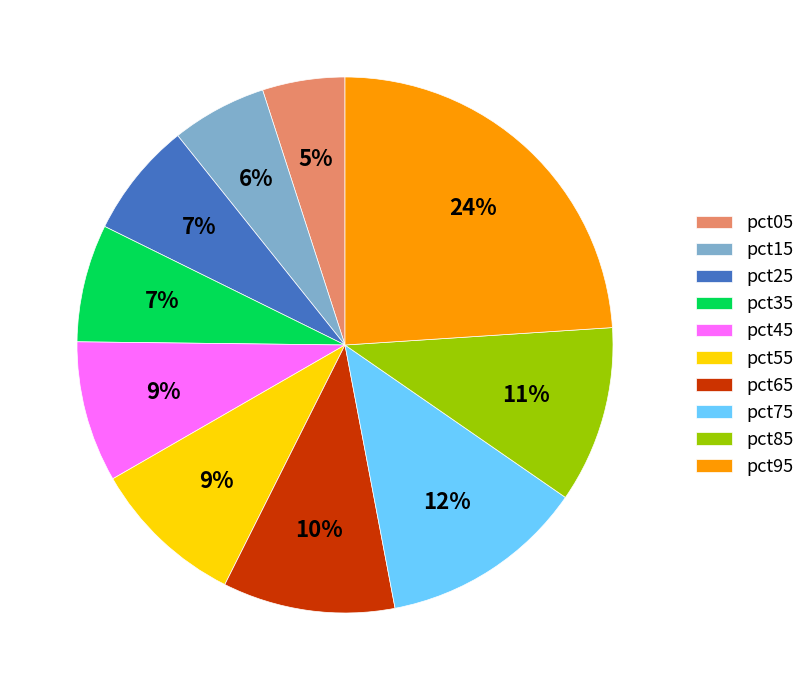

To the nearest percent, what percentage of the pie is pct75?

12%